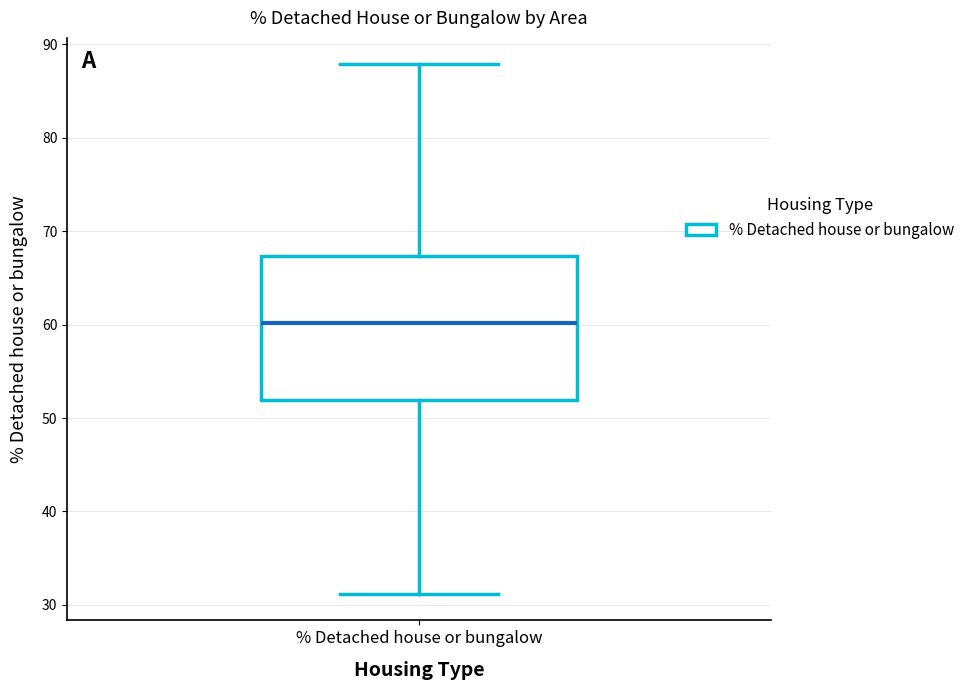

Where is the upper edge of the box for % Detached house or bungalow on the y-axis? The values are not printed on the chart, so give them approximately, as read against the axis.

67